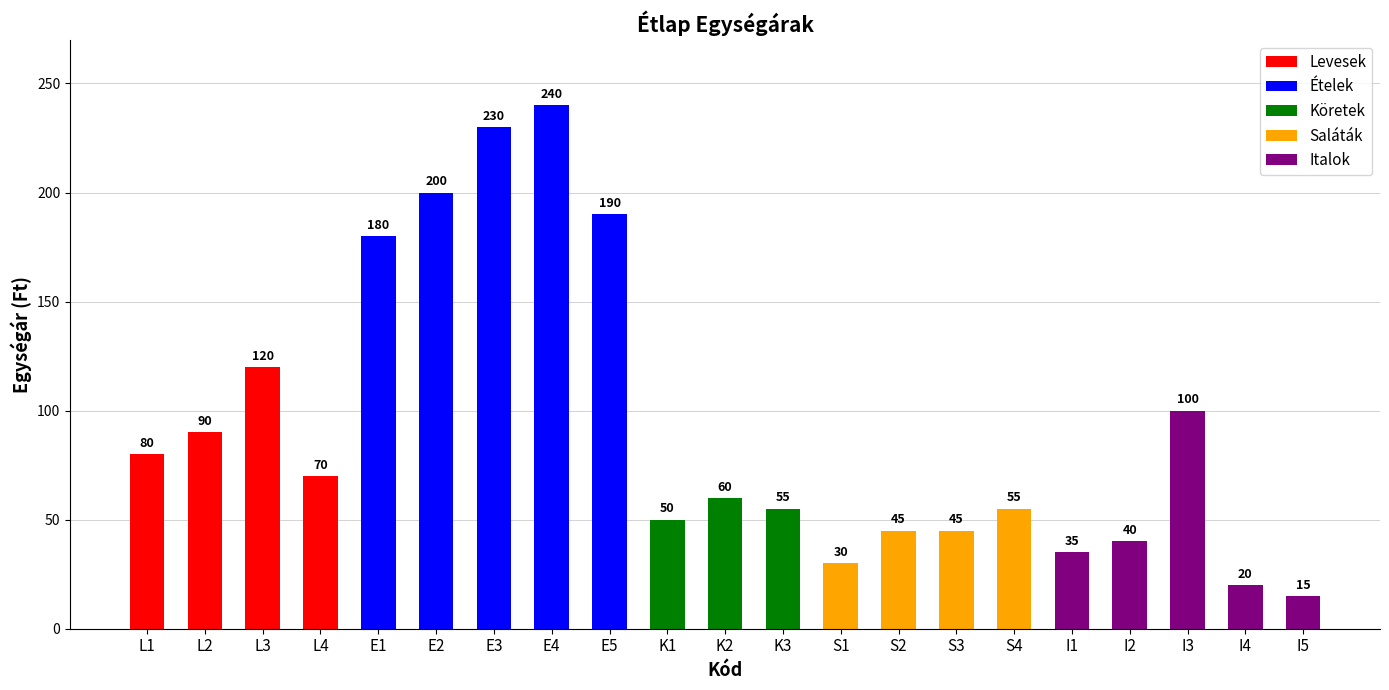

Which label corresponds to the largest value in the chart?

E4